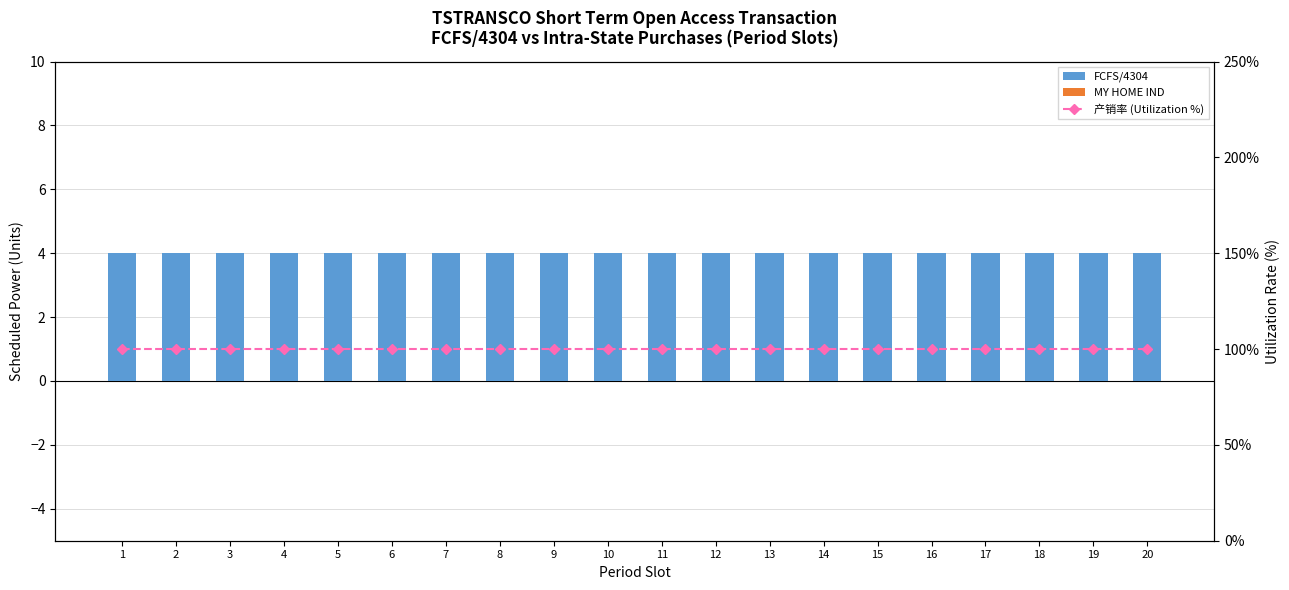

Is it true that FCFS/4304 equals 7 at 5?

False